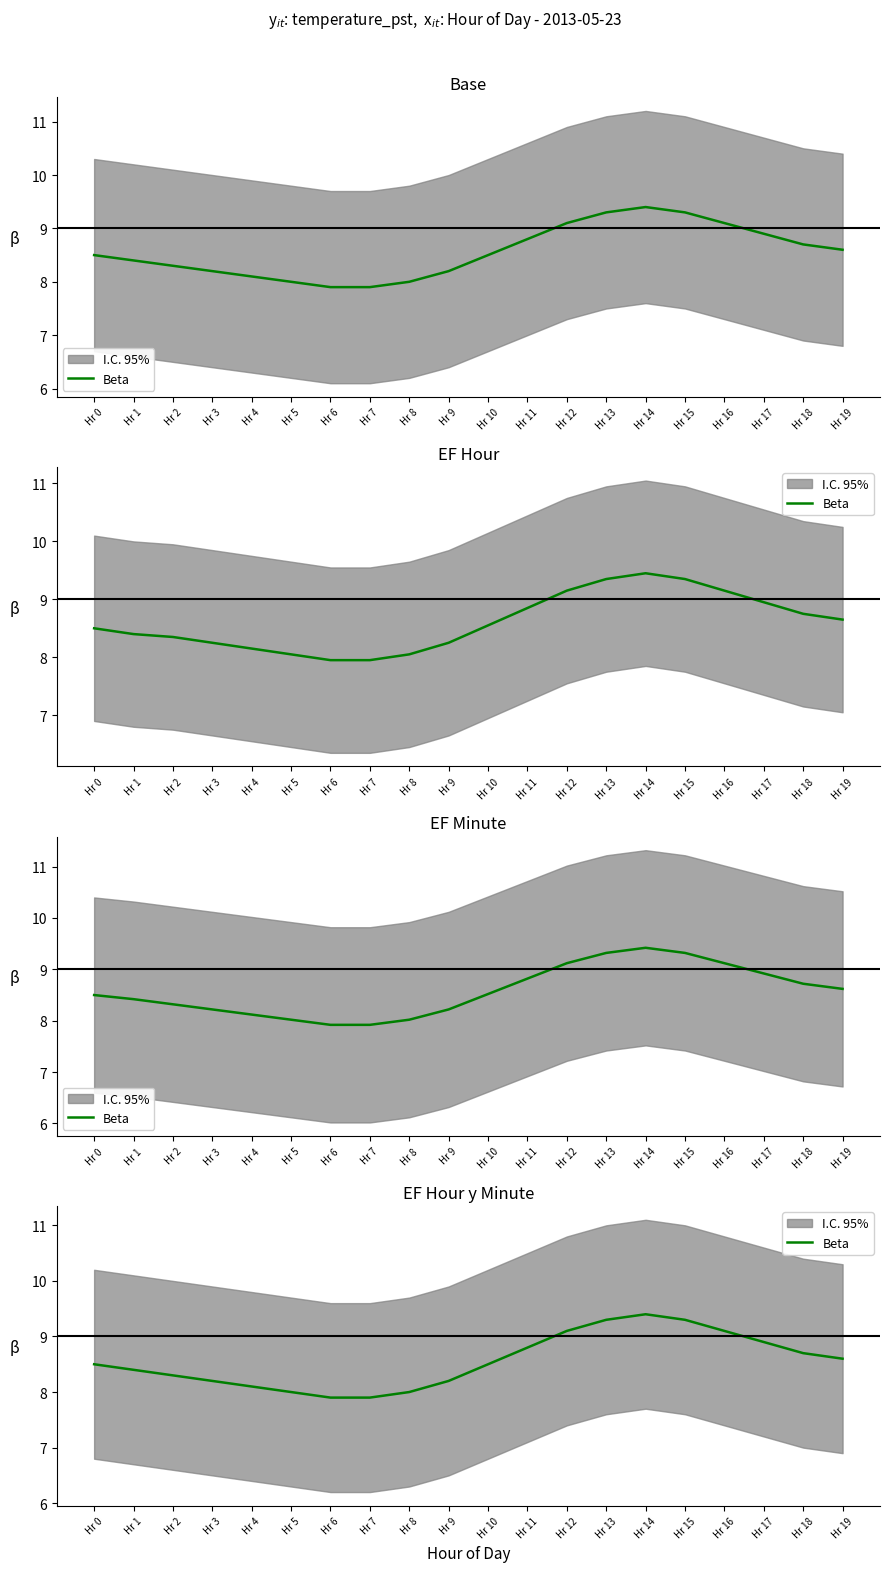

How many lines are shown in the chart?

1